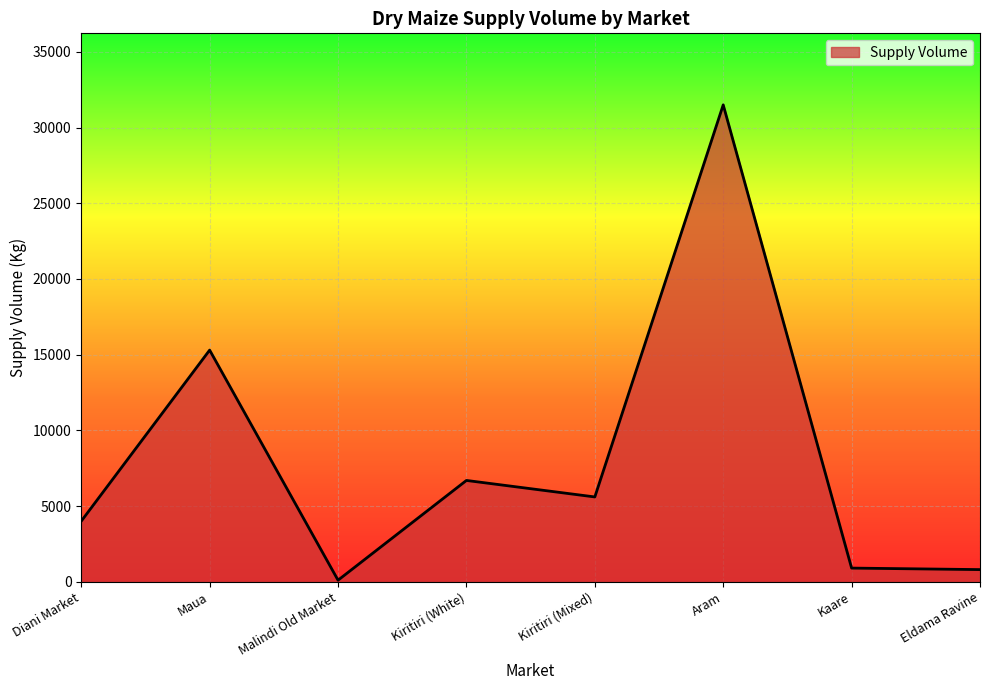

Between Aram and Kaare, which is larger?

Aram